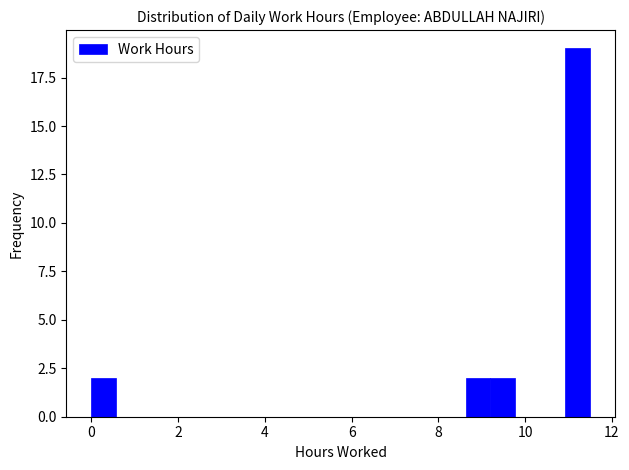

Read against the x-axis, roughly where is the centre of the tallest bar?

11.2